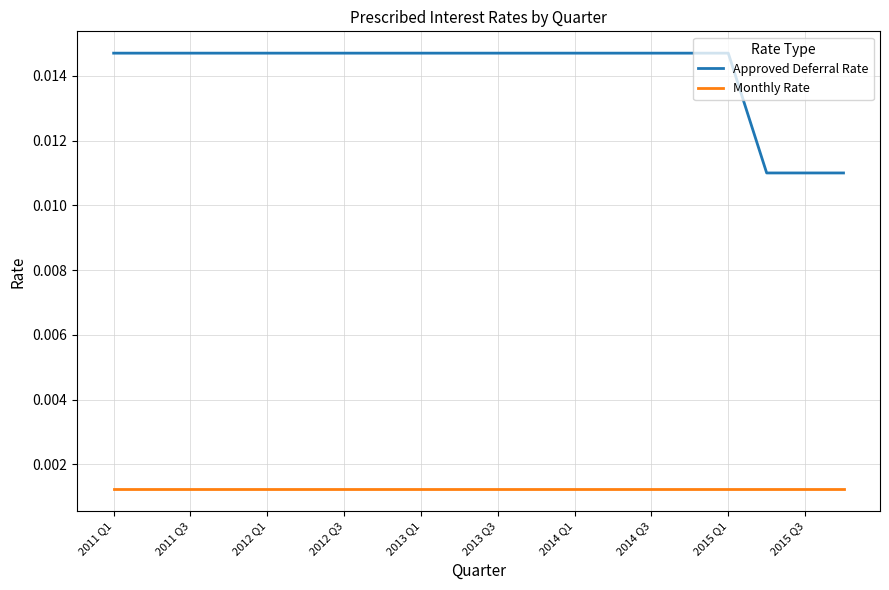

Rank the series by their maximum value, from lowest to highest.

Monthly Rate, Approved Deferral Rate